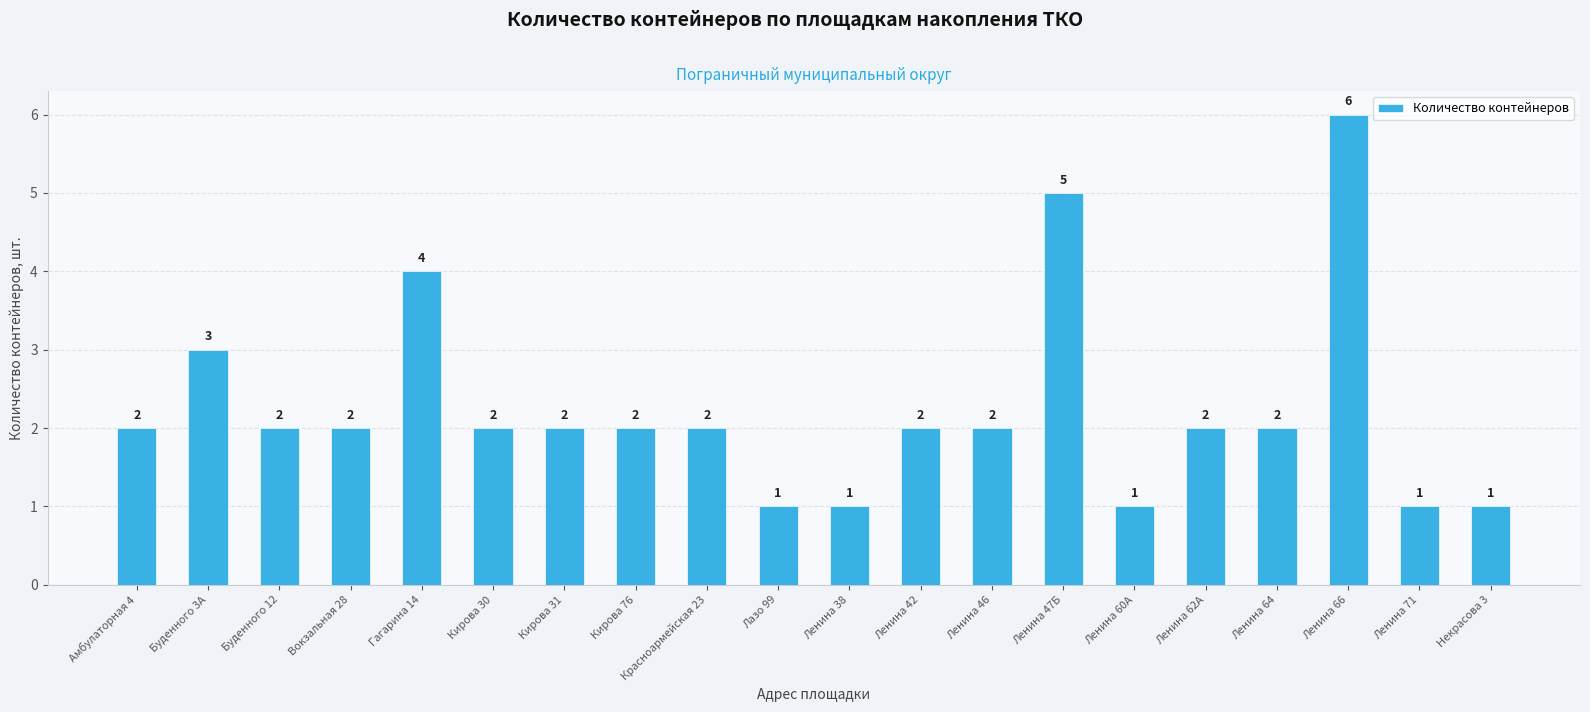

What is the sum of all values?

45